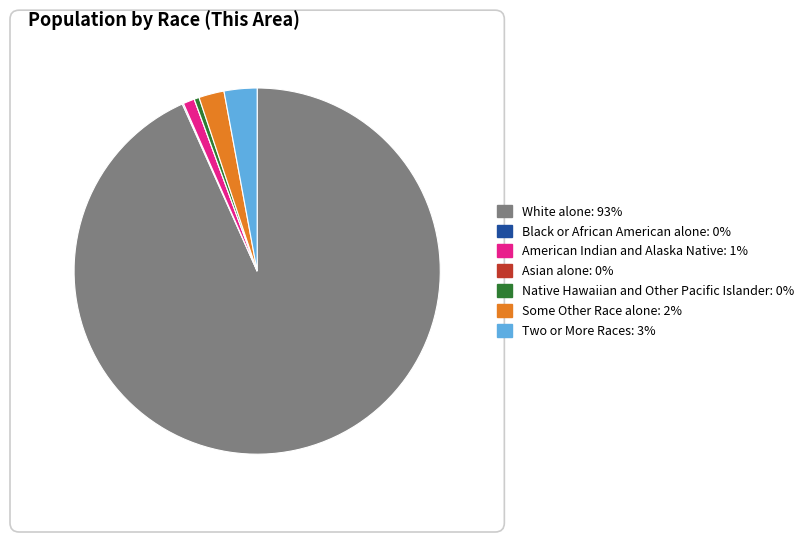

What is the largest slice in the pie chart?

White alone